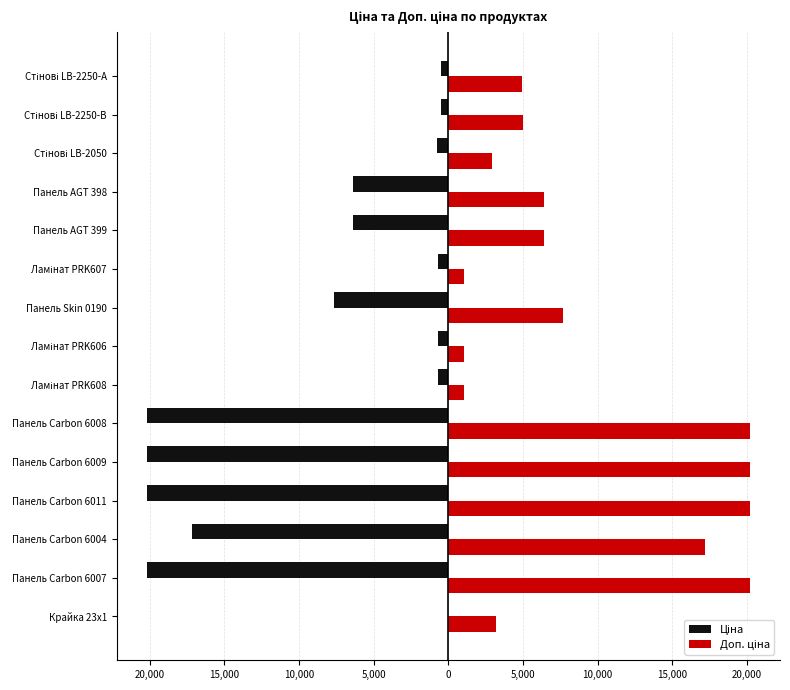

What is the highest value of the Доп. ціна series?

20186.0